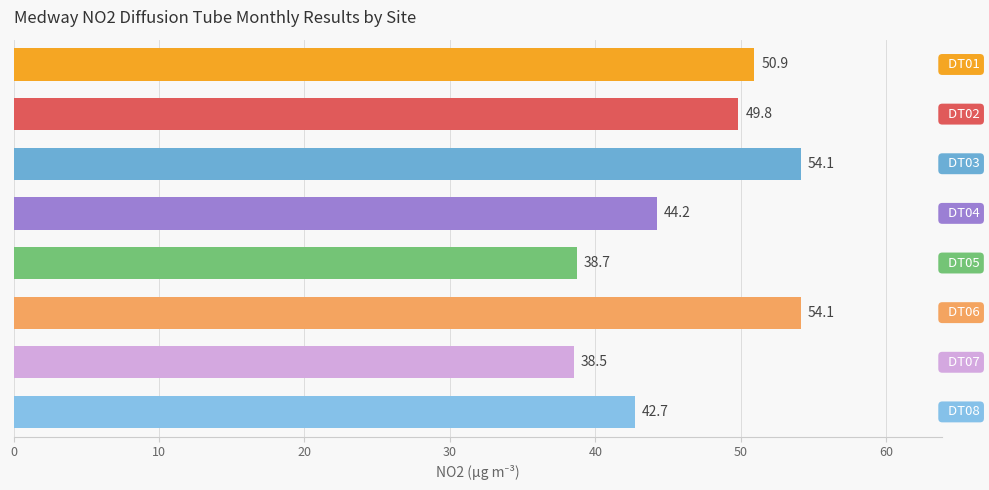

Reading top to bottom, list all the values displayed in this chart.

50.9	49.8	54.1	44.2	38.7	54.1	38.5	42.7